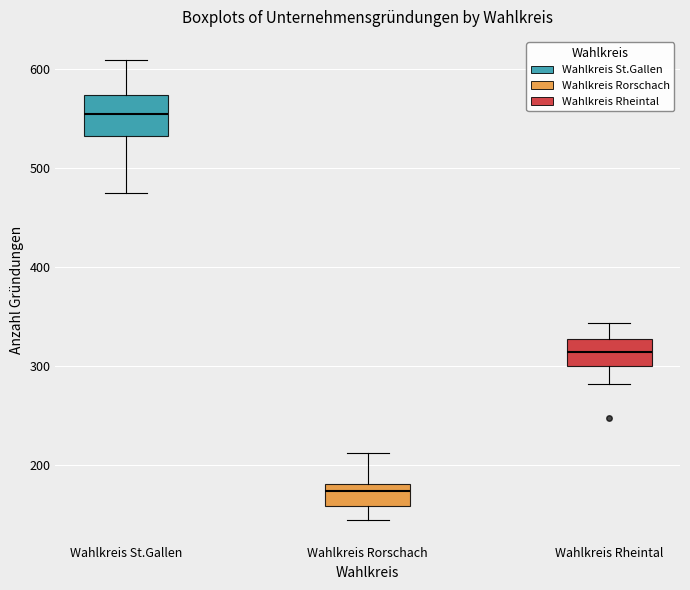

Reading left to right, read every box against the y-axis: the position of its median line, the range the box covers, and the ends of its whiskers. The values are not printed on the chart, so give them approximately, as read against the axis.

Wahlkreis St.Gallen: median 550, box 530 to 570, whiskers 480 to 610
Wahlkreis Rorschach: median 170, box 160 to 180, whiskers 150 to 210
Wahlkreis Rheintal: median 310, box 300 to 330, whiskers 280 to 340